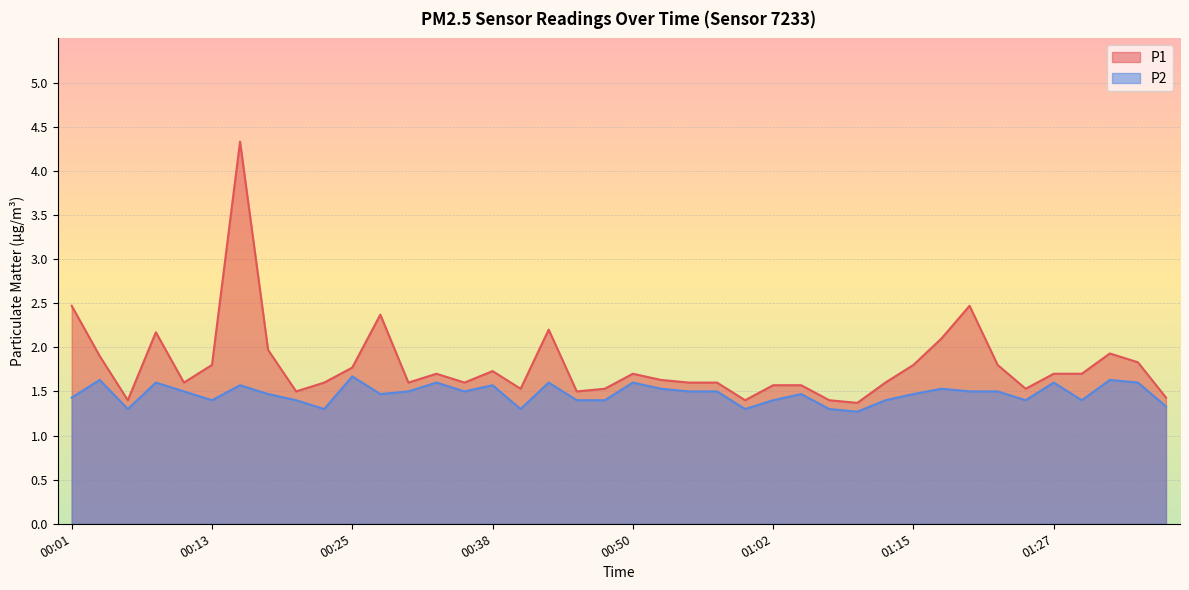

True or false: P1 and P2 intersect in this chart.

False